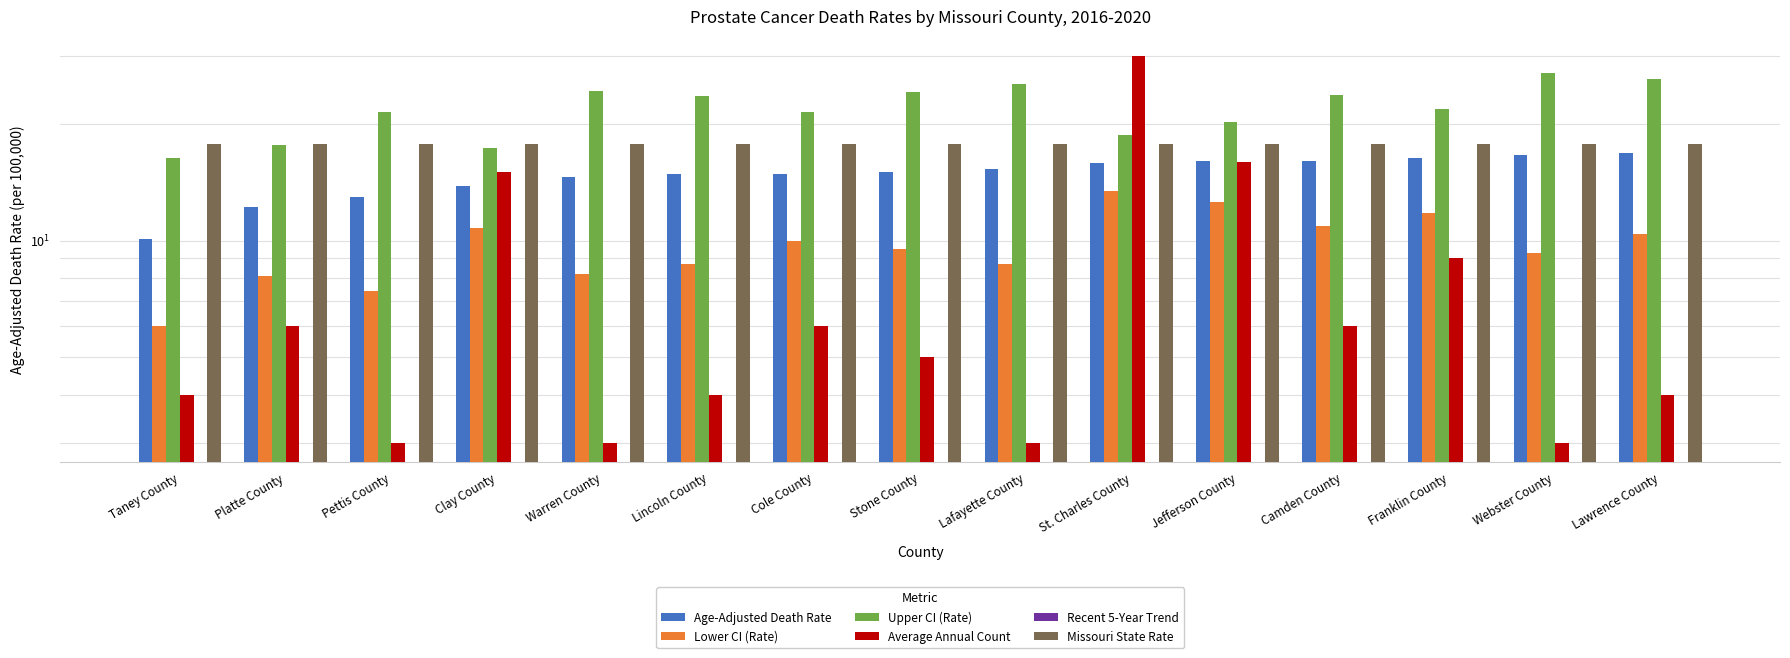

At which label is Average Annual Count closest to 16?

Jefferson County